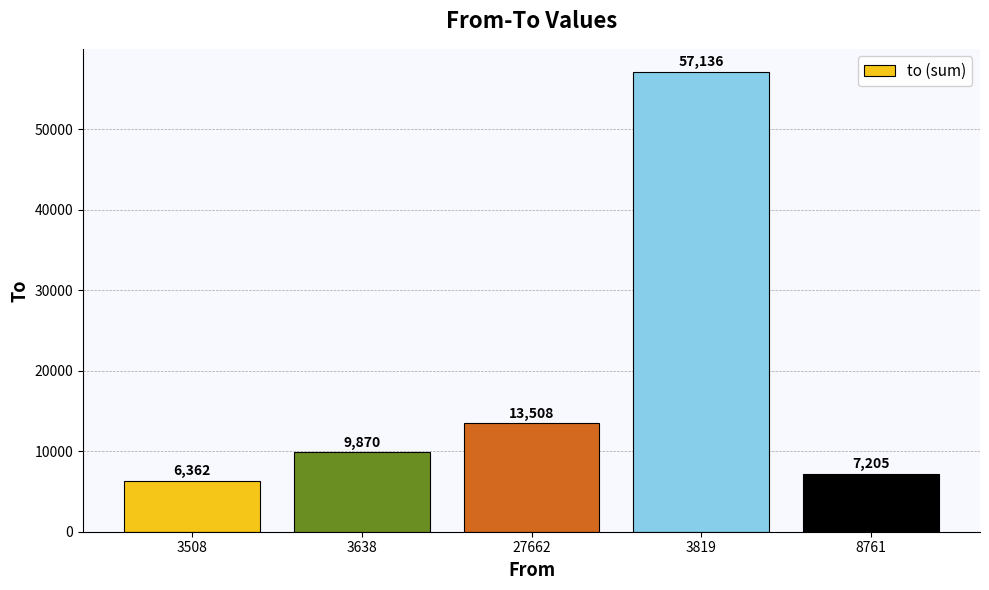

True or false: the data shows 13508 at 27662.

True